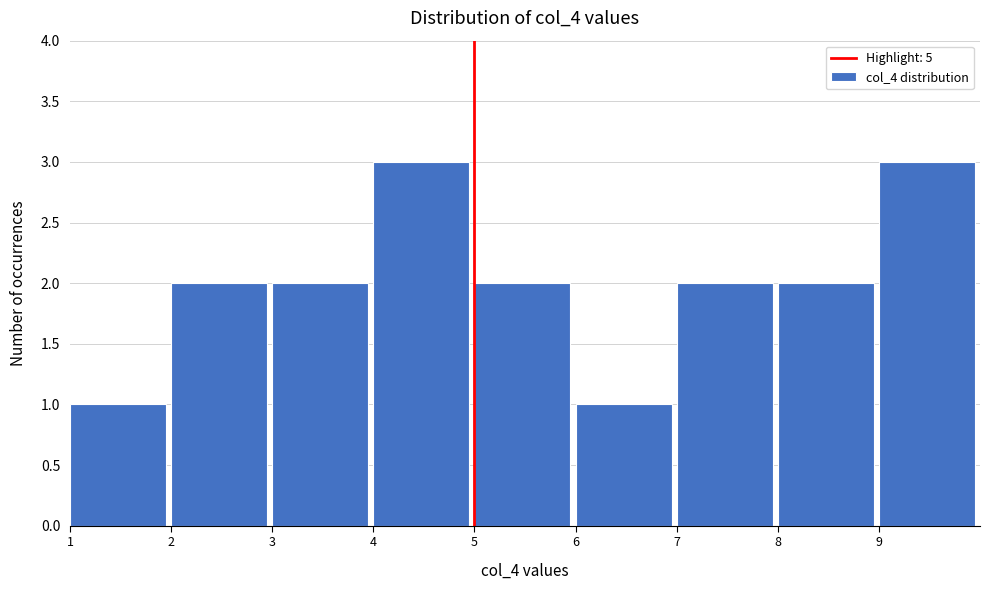

Reading left to right, transcribe this chart: for each bar, give the range it covers on the x-axis and its height. The values are not printed on the chart, so give them approximately, as read against the axis.

1 to 2: 1
2 to 3: 2
3 to 4: 2
4 to 5: 3
5 to 6: 2
6 to 7: 1
7 to 8: 2
8 to 9: 2
9 to 10: 3